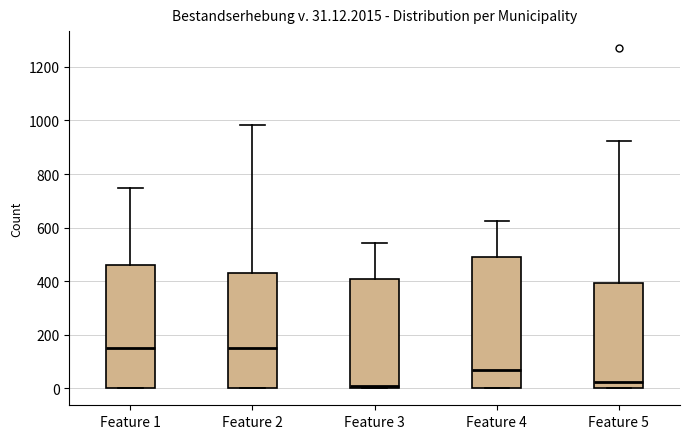

Comparing the boxes themselves (not the whiskers), which one is the tallest?

Feature 4